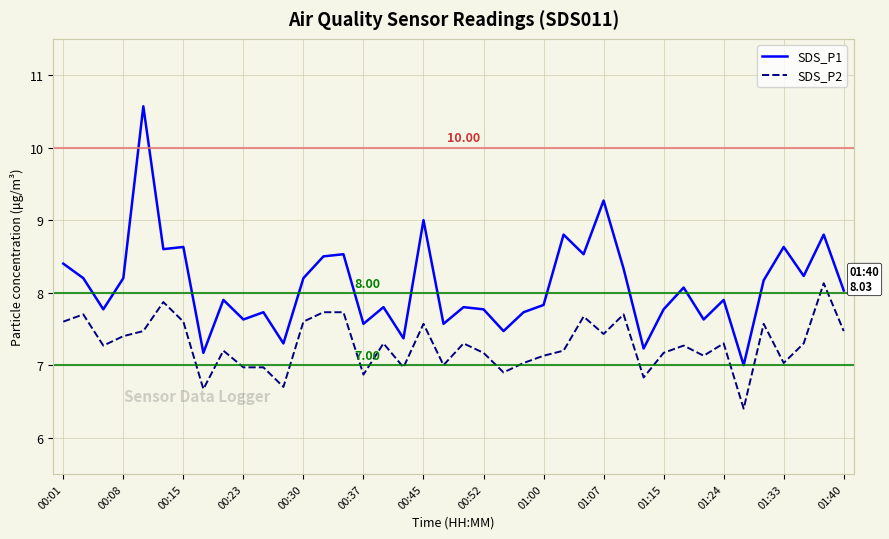

What is the difference between the maximum and minimum values in the SDS_P2 series?

1.7